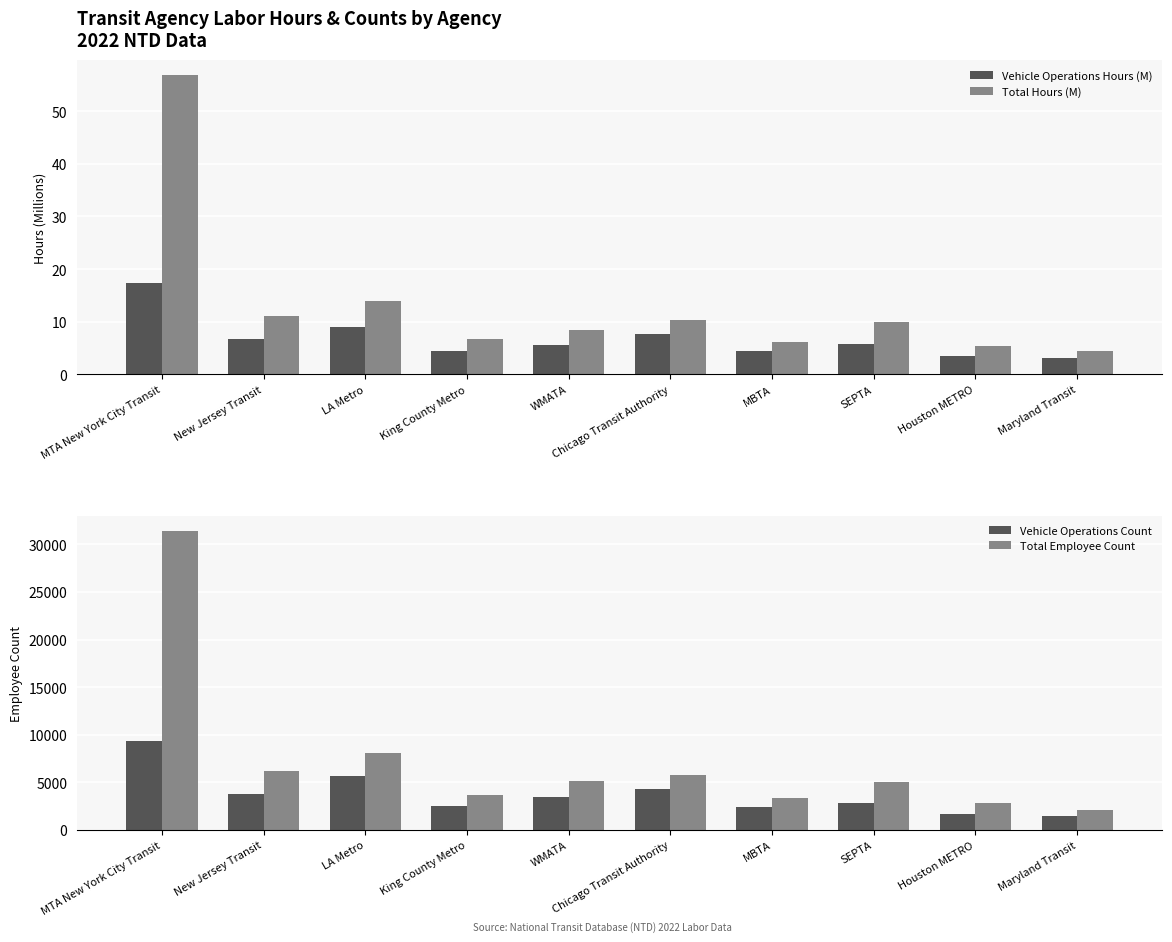

What is the maximum value for Vehicle Operations Count?

9345